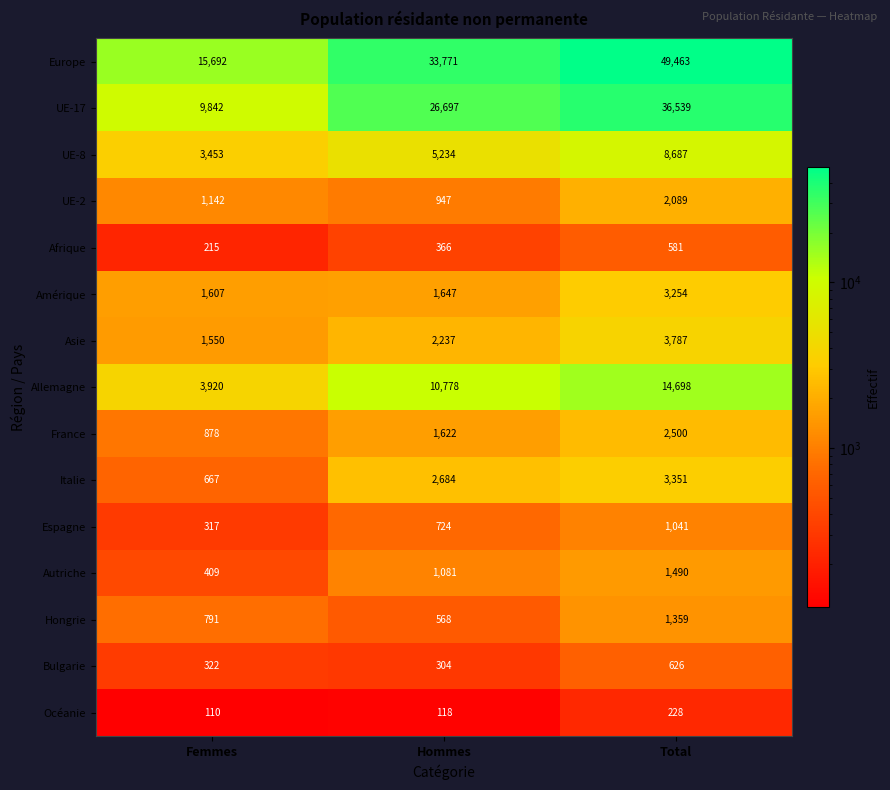

Where is Europe nearest to the value 32577?

Hommes